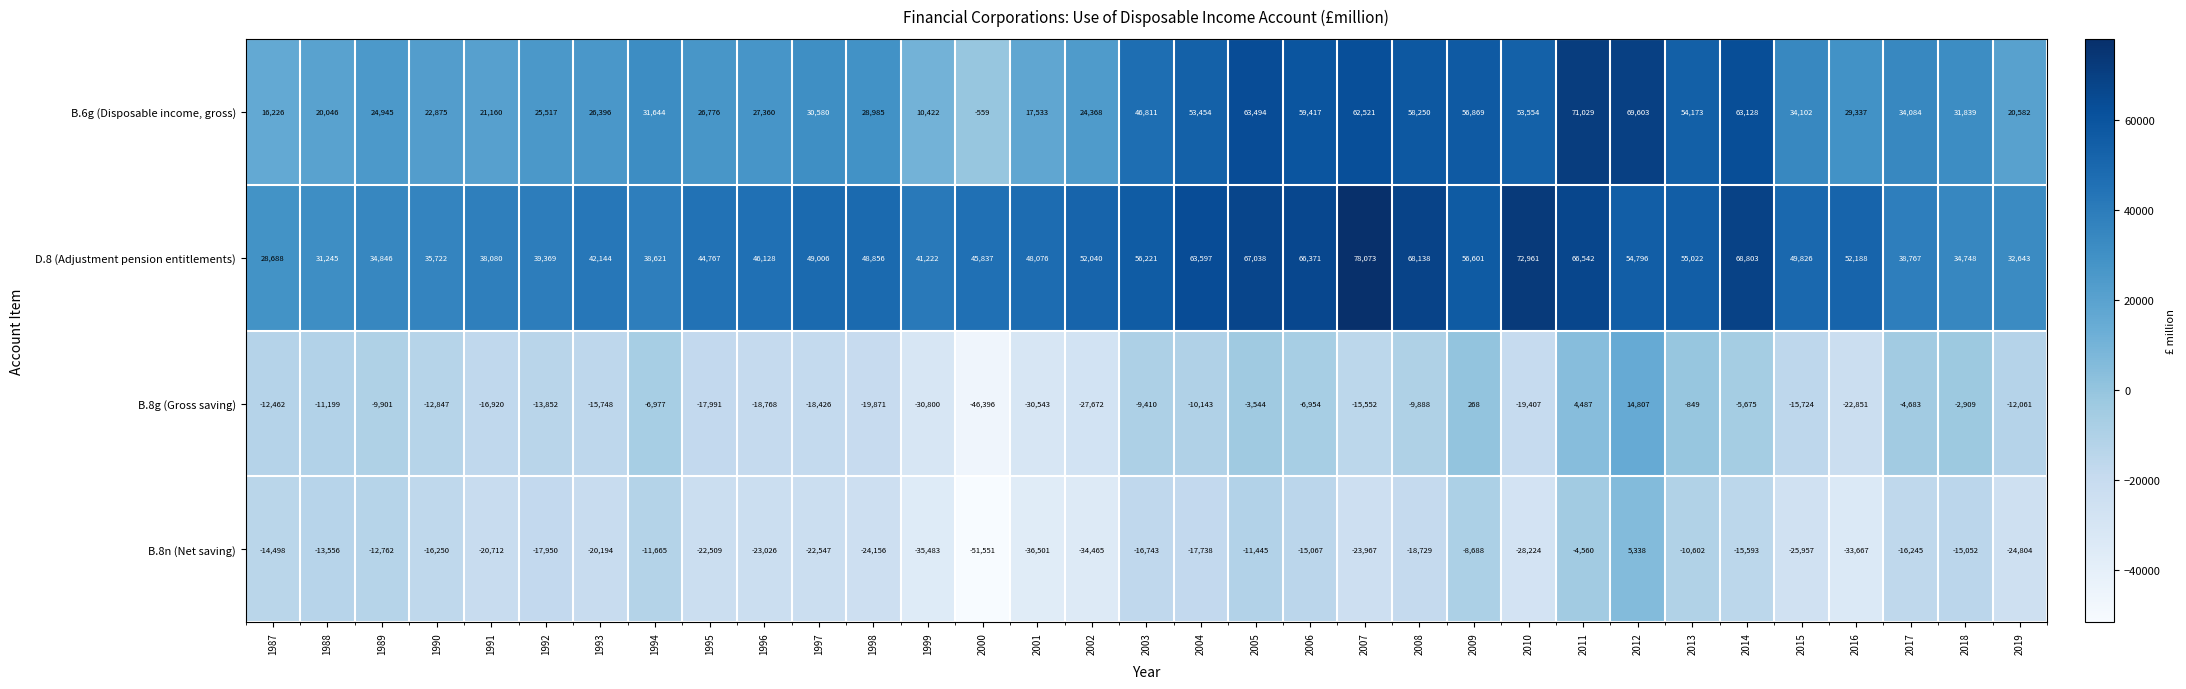

How many values in the D.8 (Adjustment pension entitlements) series are below 48856?

16